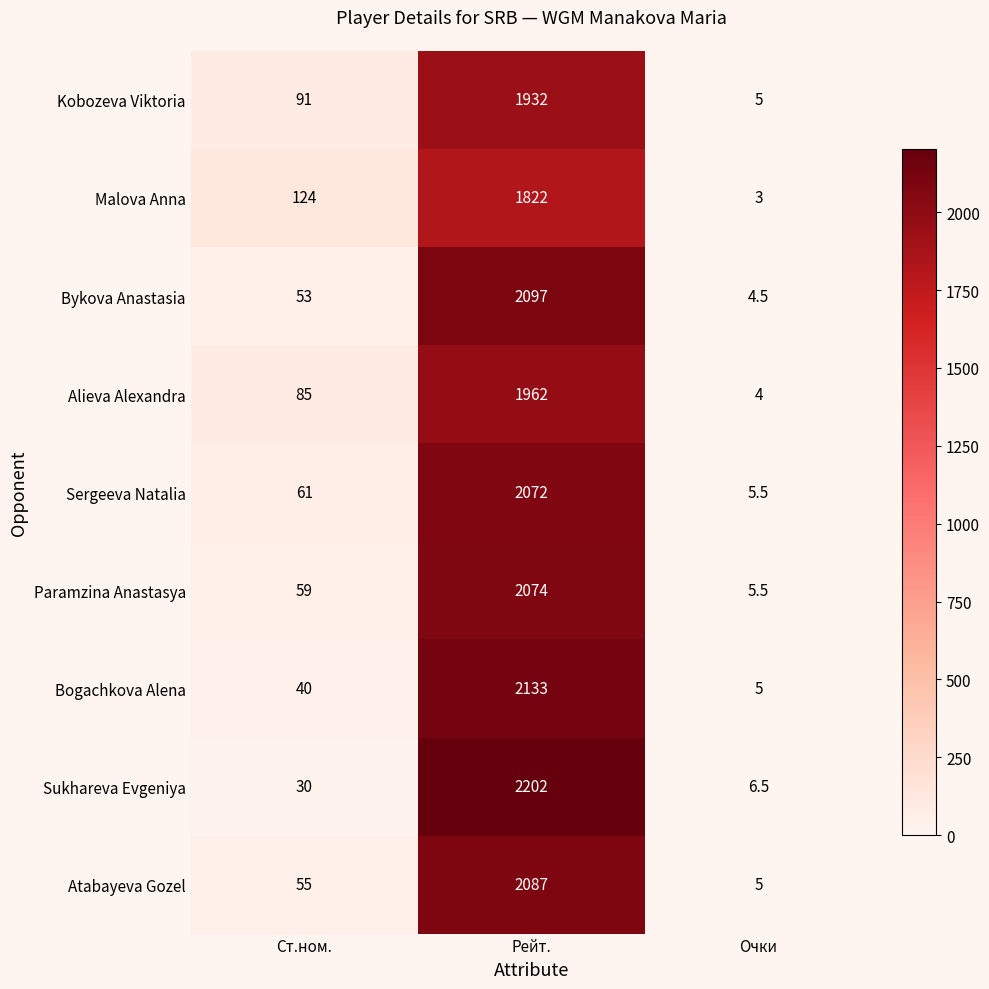

Where is Sergeeva Natalia nearest to the value 1038?

Ст.ном.